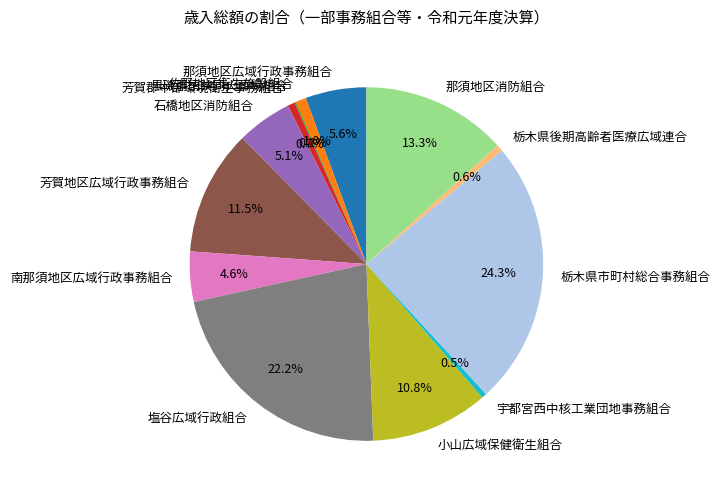

What is the total percentage of 南那須地区広域行政事務組合 and 佐野地区衛生施設組合?

5.6%